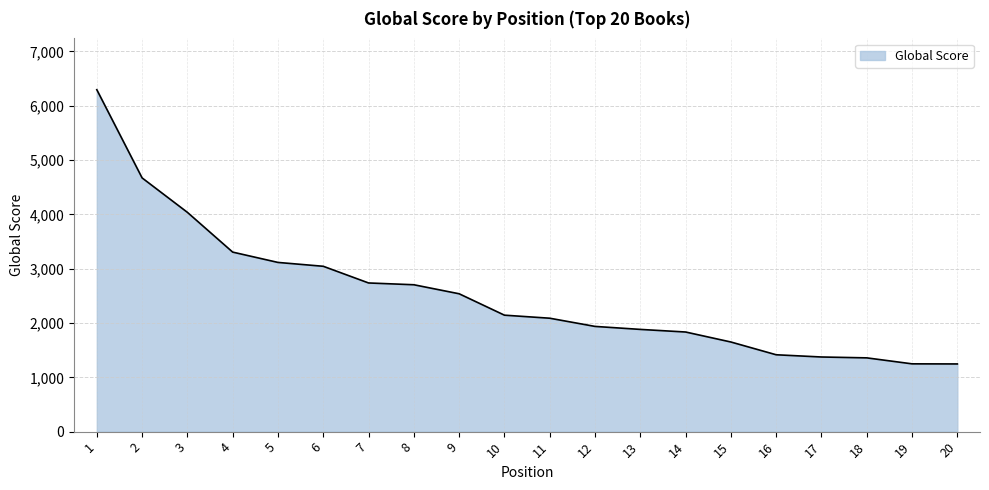

What is the greatest value displayed?

6295